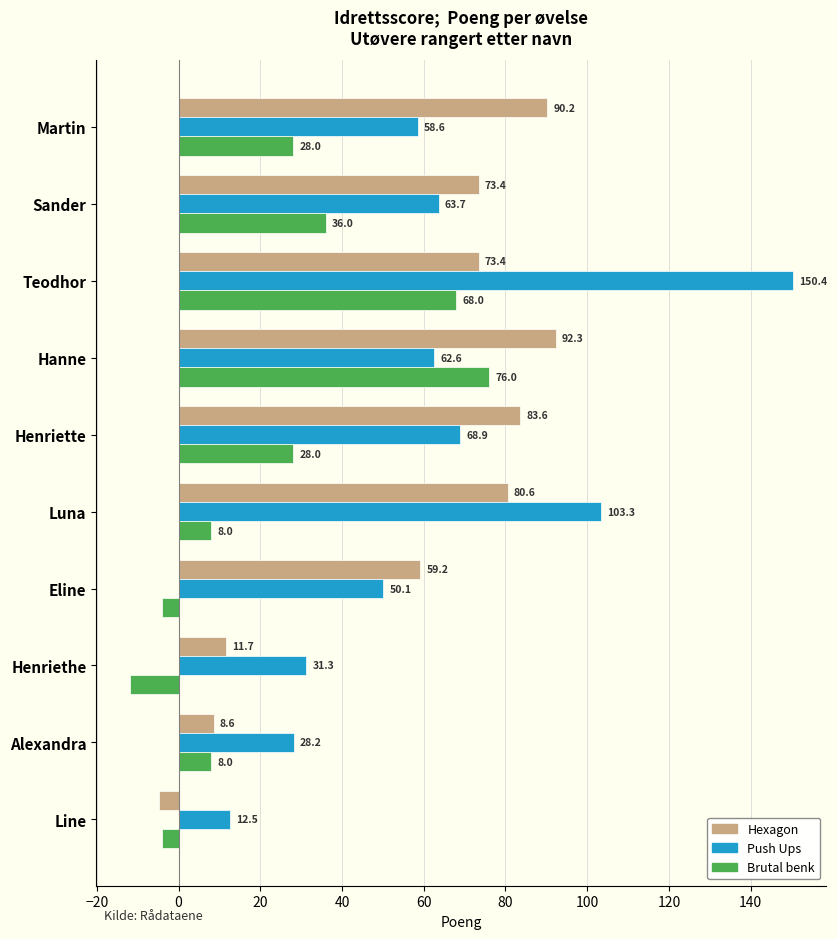

How many data points in Push Ups are less than 62?

5